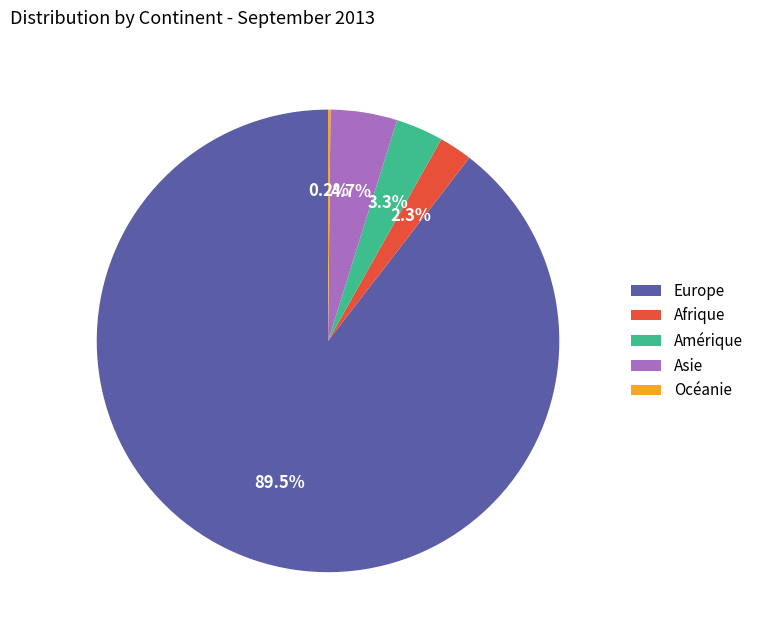

Which slice is the largest?

Europe